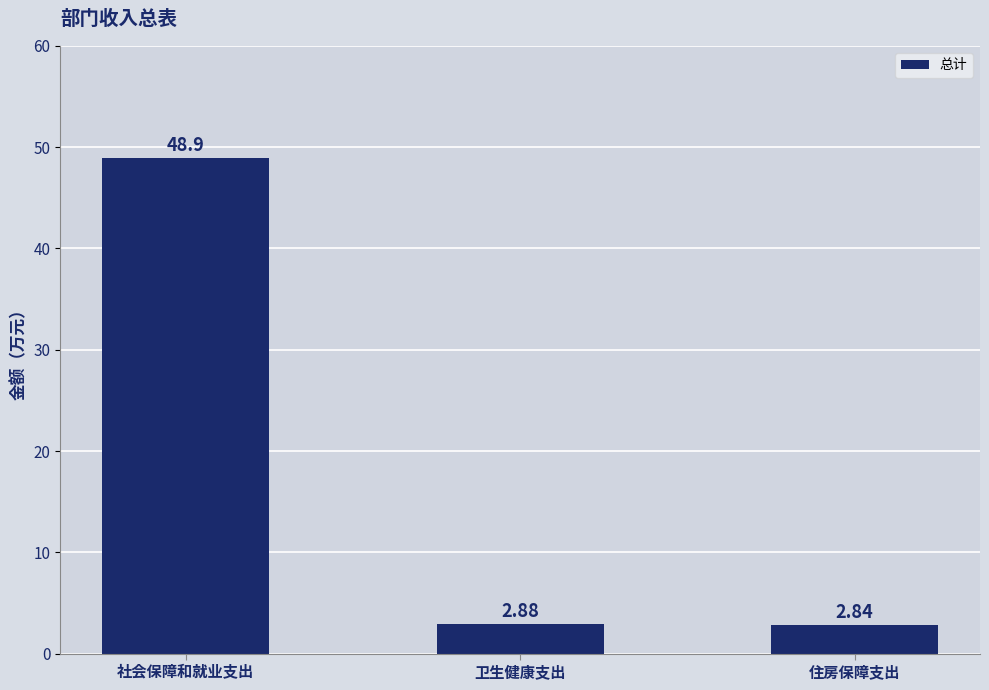

True or false: the data shows 4.7 at 卫生健康支出.

False